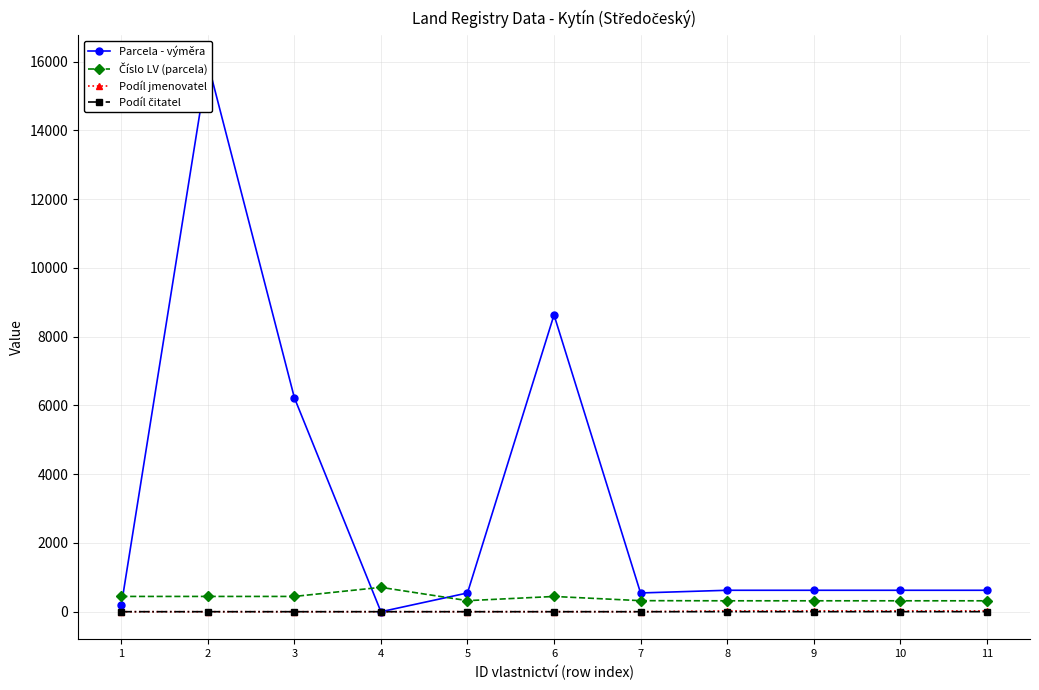

Reading right to left, extract all data points from this chart.

Parcela - výměra: 624	624	624	624	546	8632	546	0	6222	15962	187
Číslo LV (parcela): 318	318	318	318	322	444	322	709	445	445	445
Podíl jmenovatel: 24	24	24	24	2	2	2	1	1	1	1
Podíl čitatel: 2	2	2	2	1	1	1	1	1	1	1